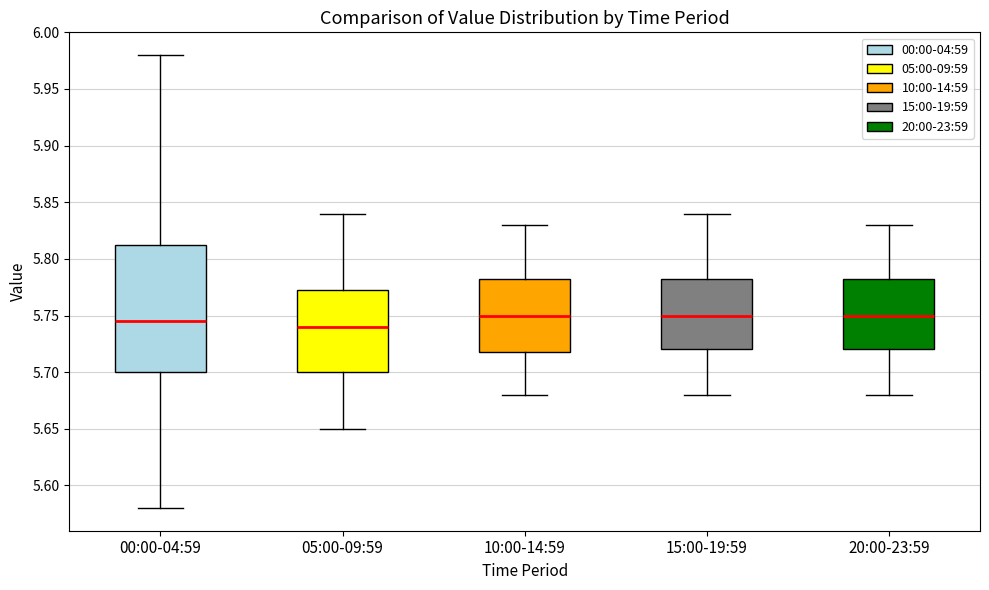

Reading left to right, read every box against the y-axis: the position of its median line, the range the box covers, and the ends of its whiskers. The values are not printed on the chart, so give them approximately, as read against the axis.

00:00-04:59: median 5.745, box 5.700 to 5.815, whiskers 5.580 to 5.980
05:00-09:59: median 5.740, box 5.700 to 5.775, whiskers 5.650 to 5.840
10:00-14:59: median 5.750, box 5.720 to 5.785, whiskers 5.680 to 5.830
15:00-19:59: median 5.750, box 5.720 to 5.785, whiskers 5.680 to 5.840
20:00-23:59: median 5.750, box 5.720 to 5.785, whiskers 5.680 to 5.830